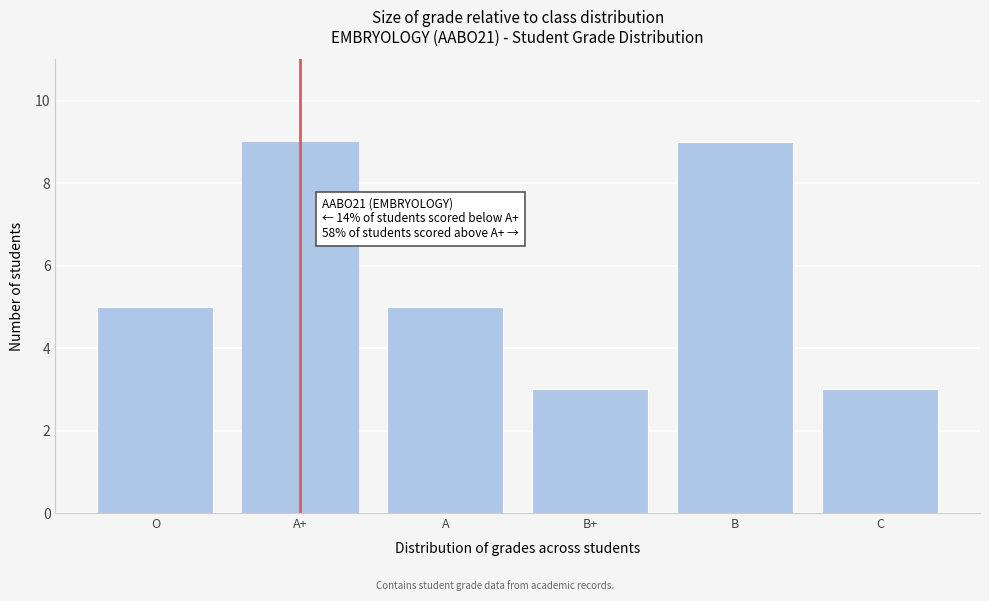

Reading left to right, list all the values displayed in this chart.

5	9	5	3	9	3